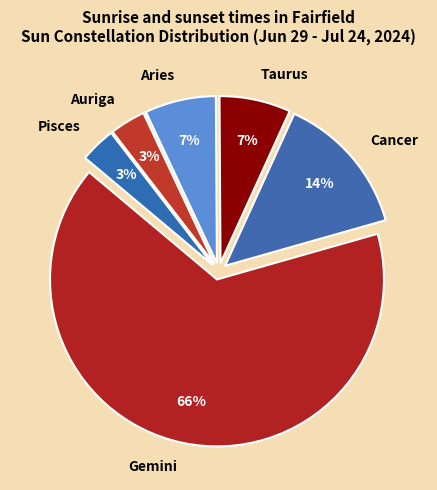

Which slice is the largest?

Gemini